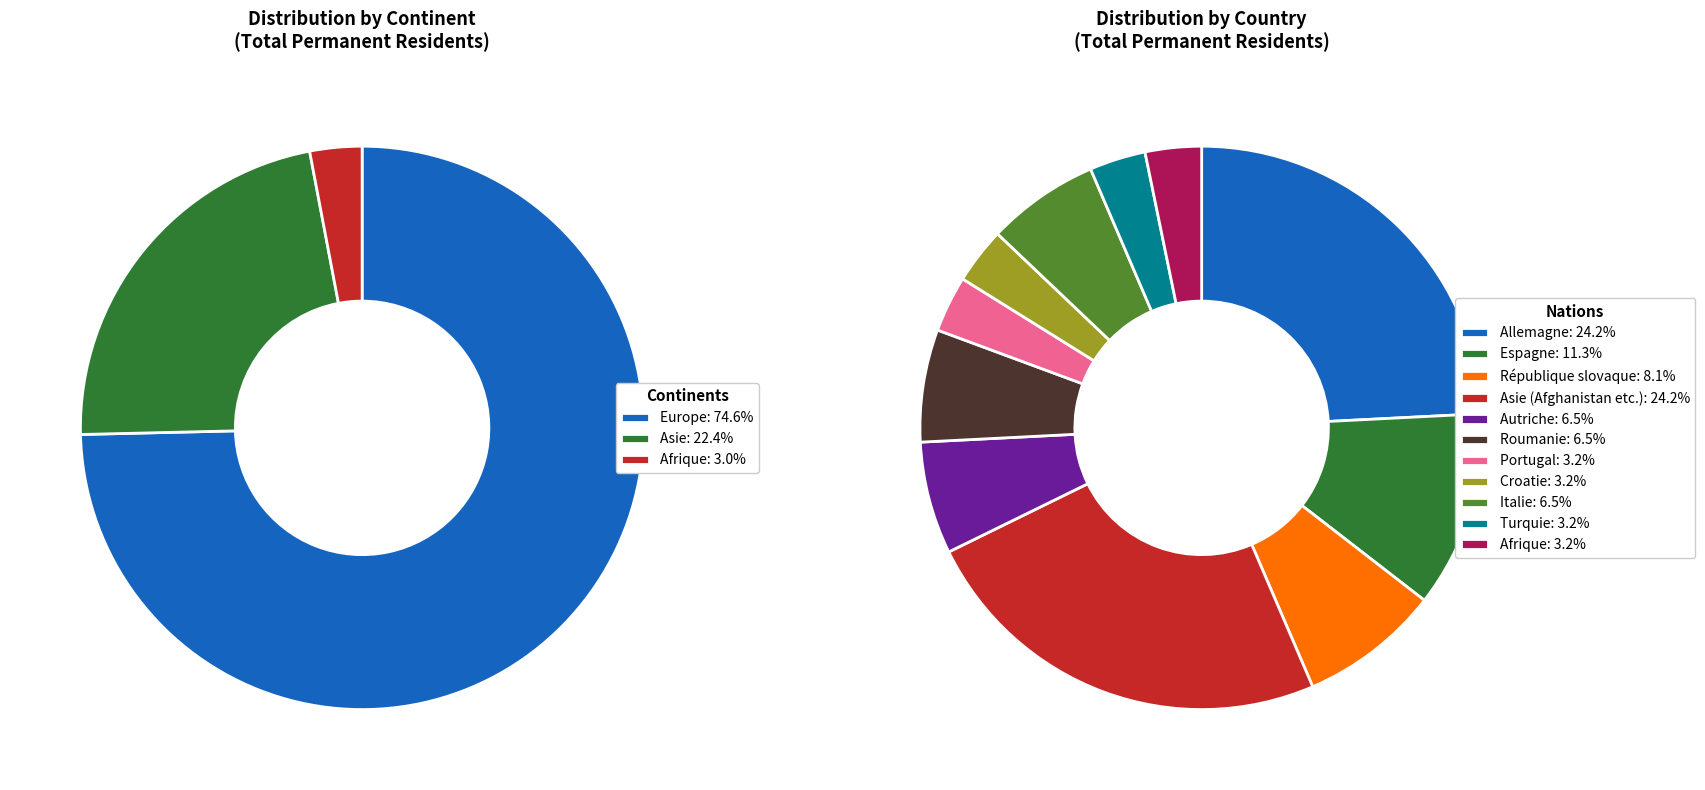

What is the majority slice?

Europe